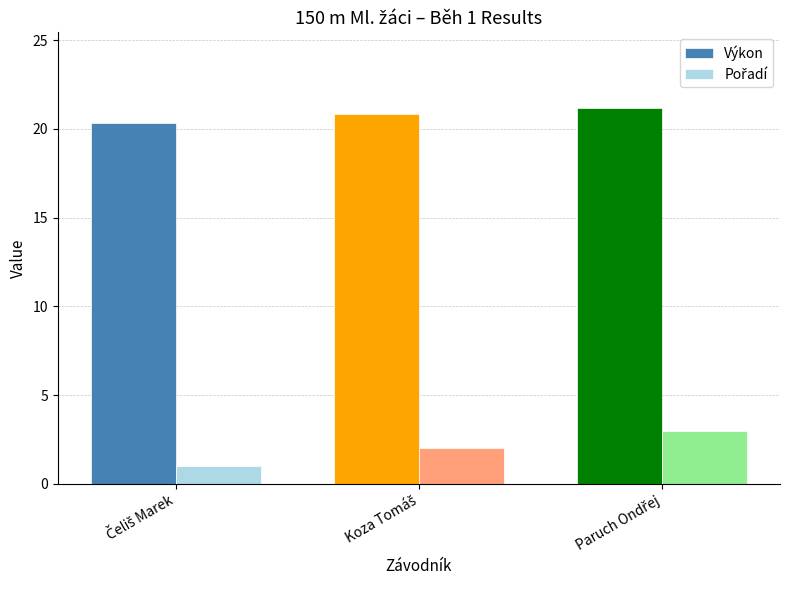

What is the average value of the Výkon series?

20.8